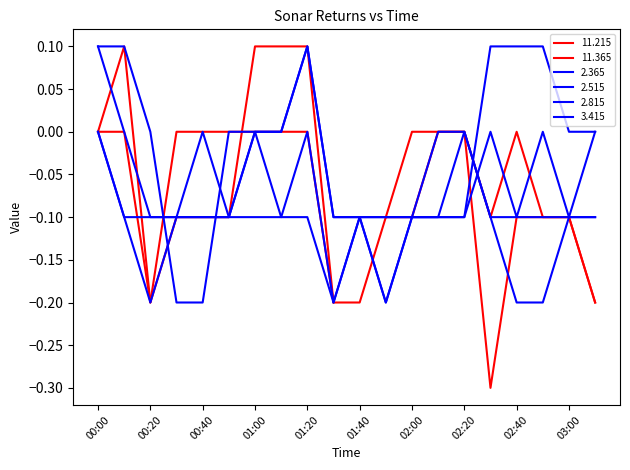

Which series changed the most between 02:20 and 02:50?

  2.515